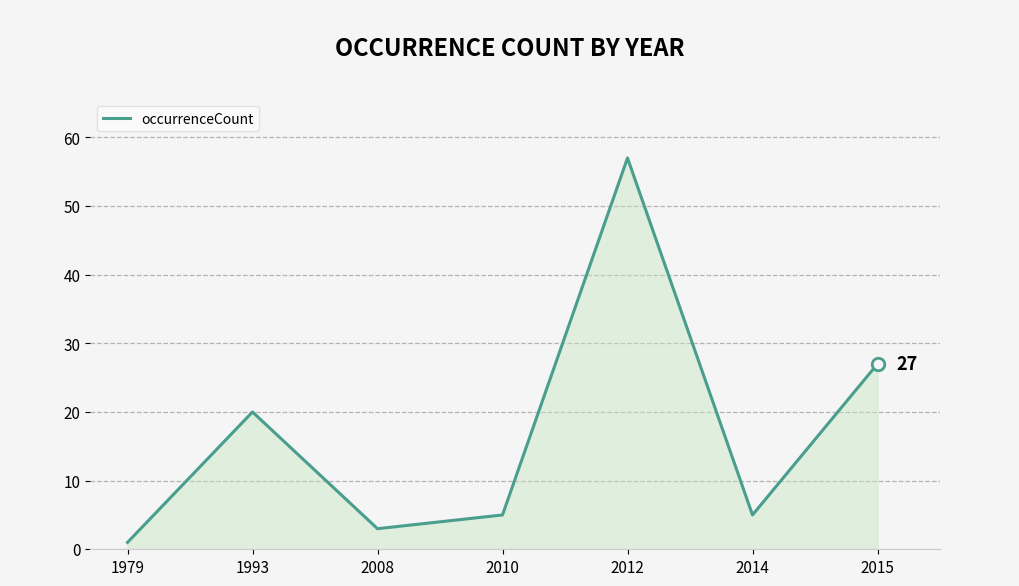

What is the smallest value displayed?

1